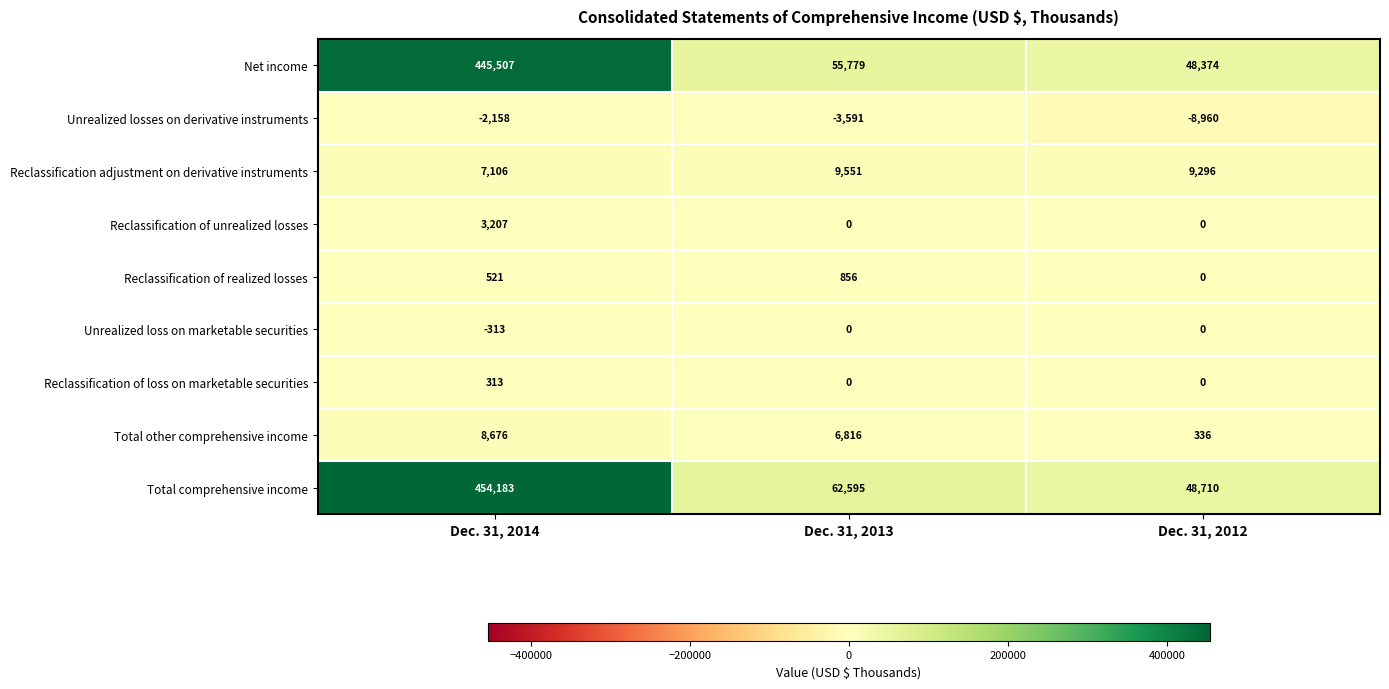

At which category is the sum across all series the highest?

Dec. 31, 2014